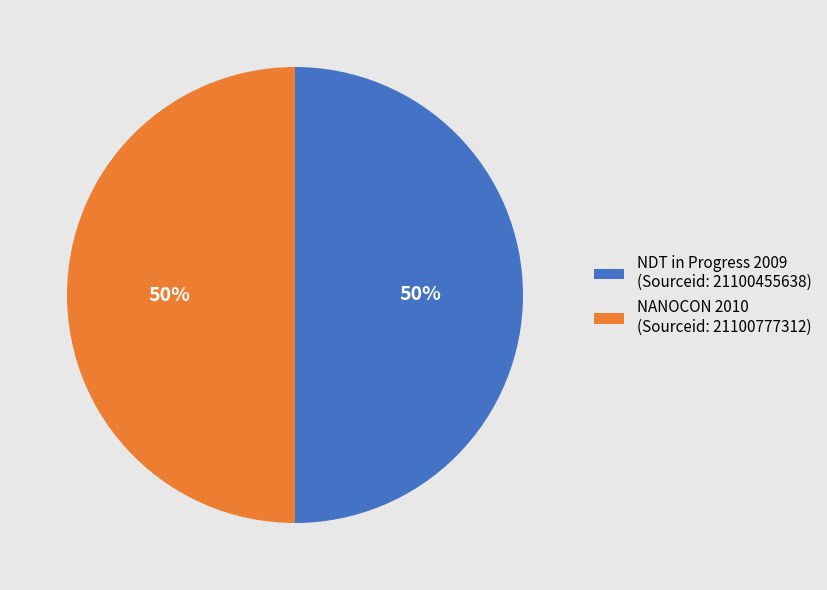

To the nearest percent, what is the average slice percentage?

50%